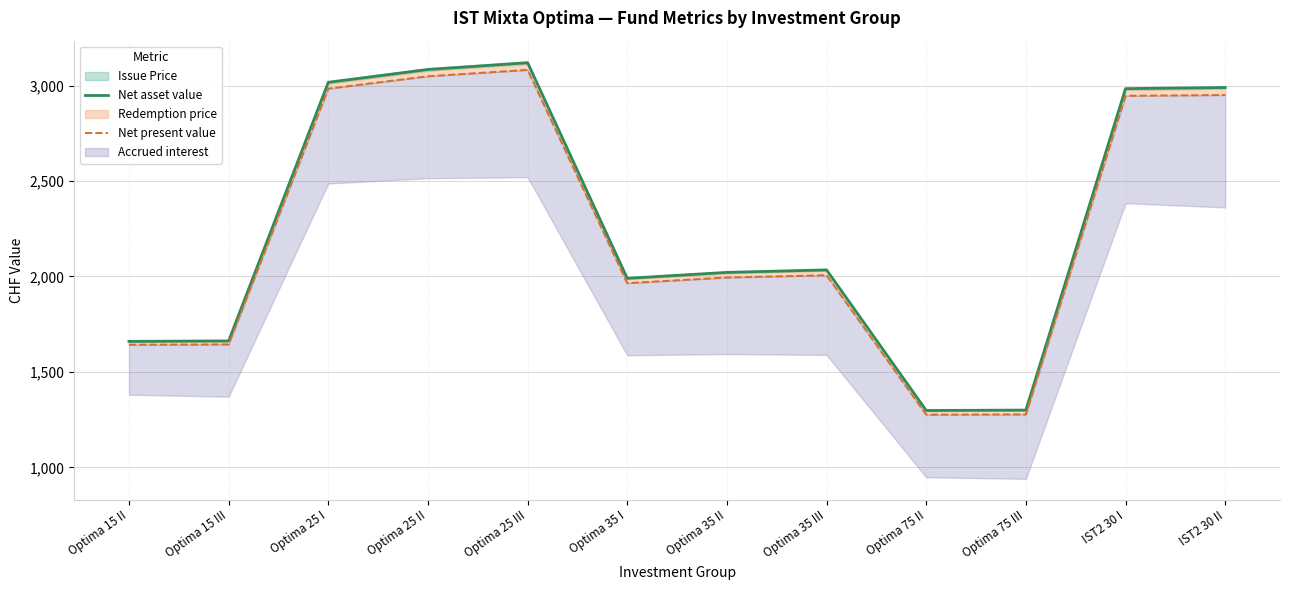

True or false: Net asset value and Net present value cross at least once.

False